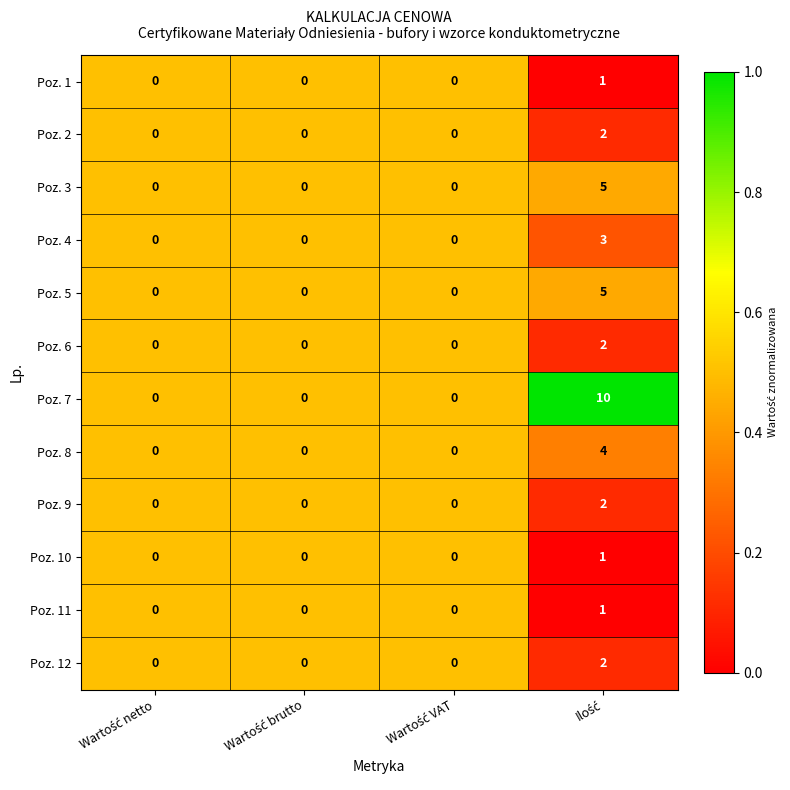

What is the greatest value displayed?

10